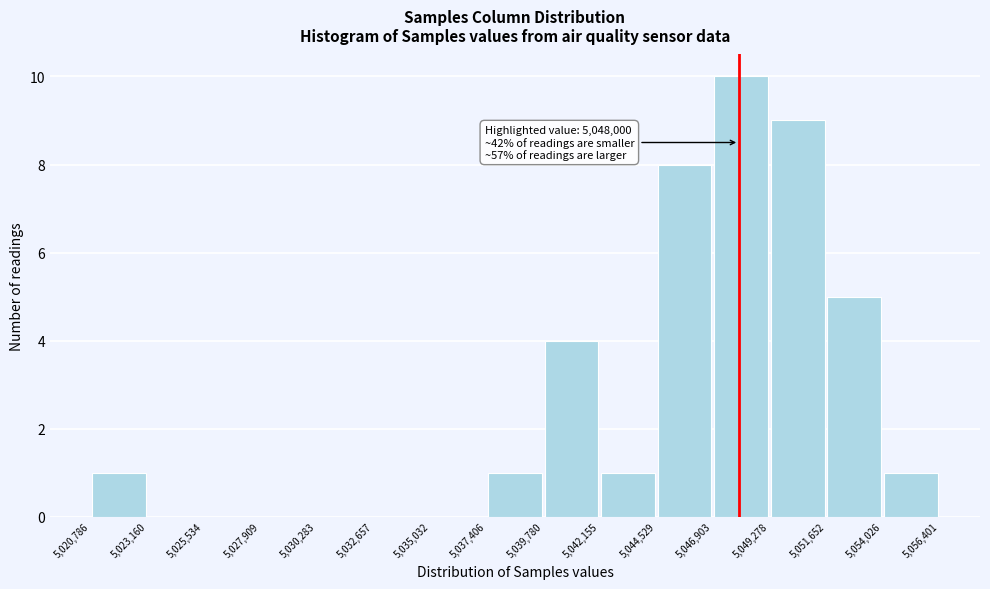

Over which range of the x-axis is the bar tallest?

5,046,903 to 5,049,278